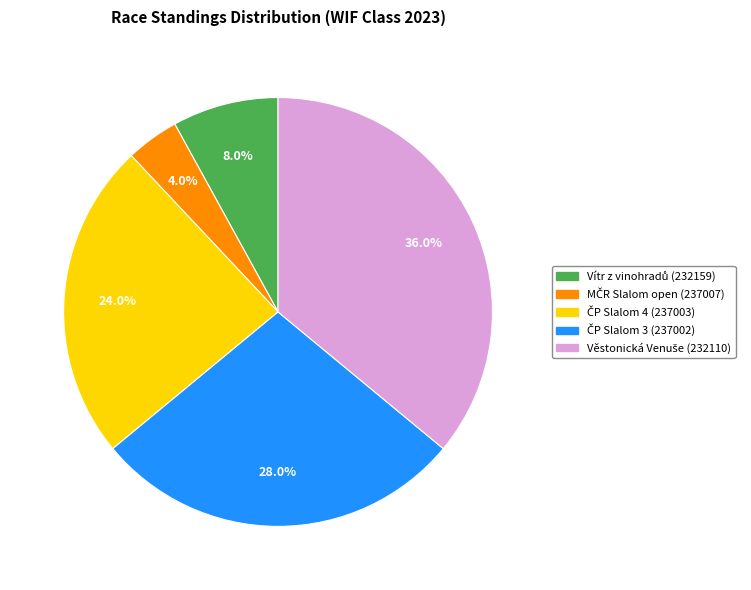

To the nearest percent, what is the average slice percentage?

20%